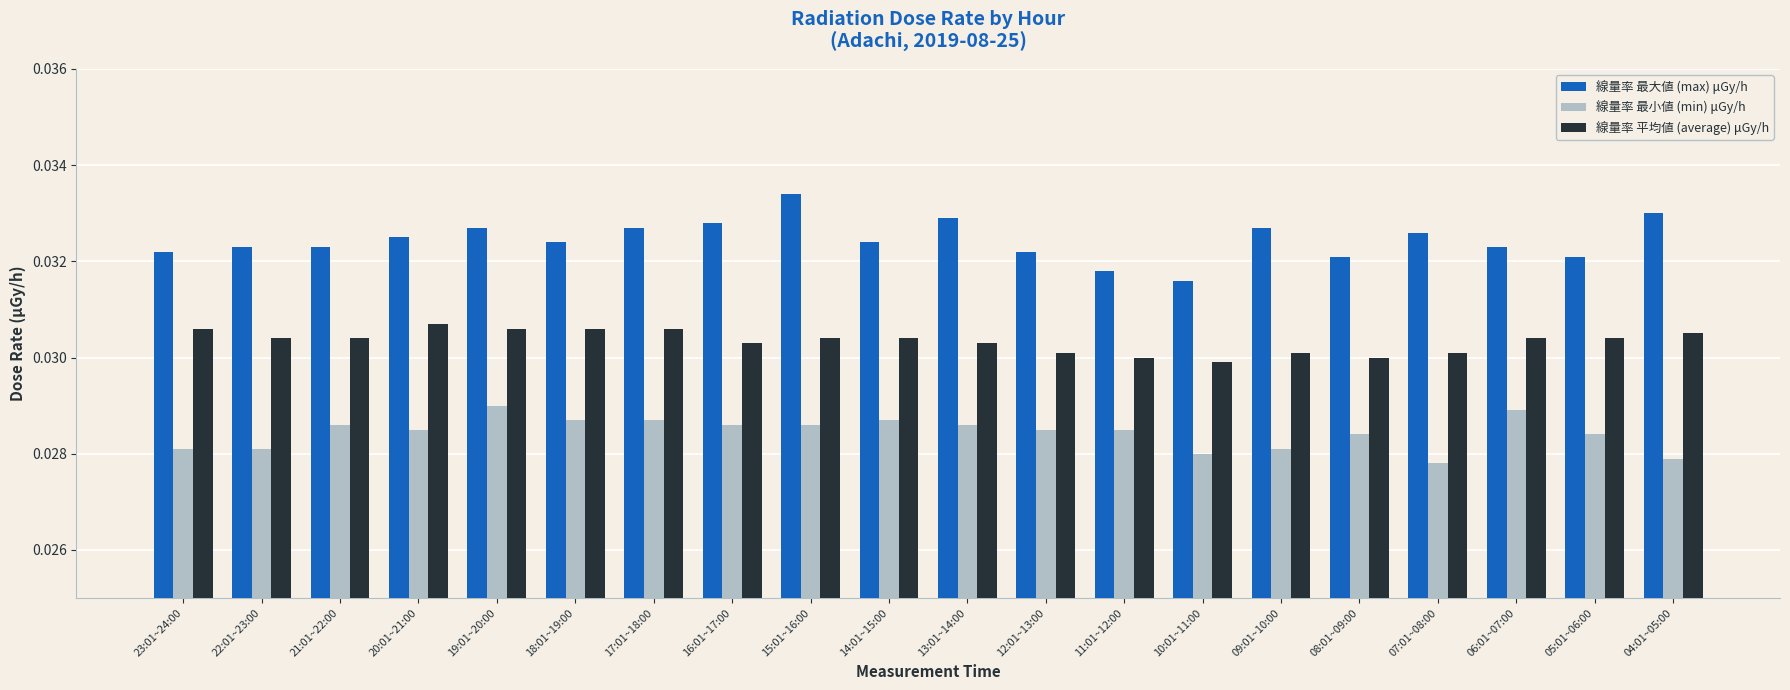

Rank the series at 16:01~17:00 from lowest to highest value.

線量率 最小値 (min) μGy/h, 線量率 平均値 (average) μGy/h, 線量率 最大値 (max) μGy/h